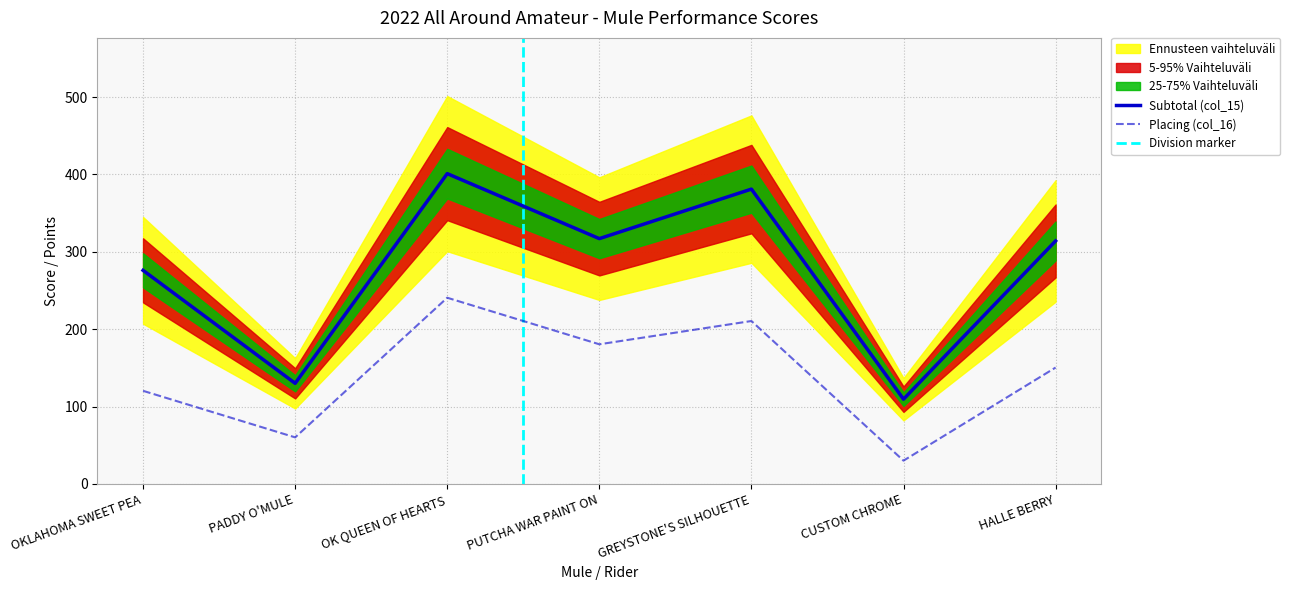

The value of Placing (col_16) at GREYSTONE'S SILHOUETTE is 129.7. True or false?

False